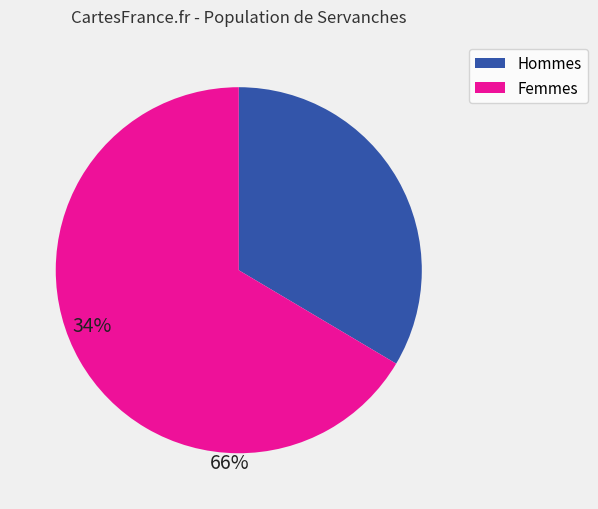

Is the sum of Femmes and Hommes greater than half?

Yes